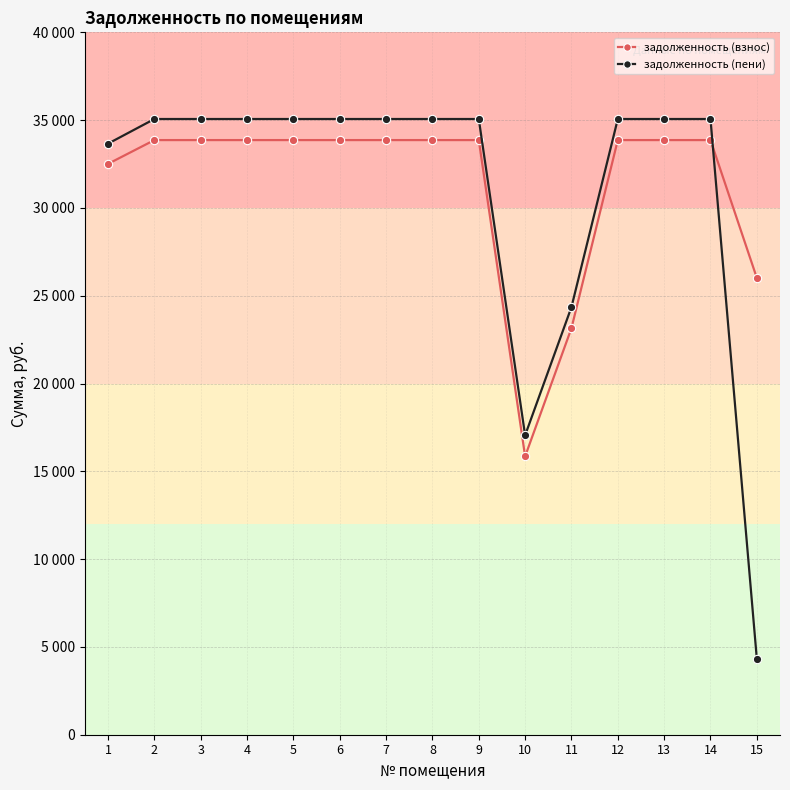

Reading left to right, extract all data points from this chart.

задолженность (взнос): 1=32509.4	2=33864.0	3=33864.0	4=33864.0	5=33864.0	6=33864.0	7=33864.0	8=33864.0	9=33864.0	10=15850.5	11=23154.0	12=33864.0	13=33864.0	14=33864.0	15=26014.0
задолженность (пени): 1=33661.4	2=35064.0	3=35064.0	4=35064.0	5=35064.0	6=35064.0	7=35064.0	8=35064.0	9=35064.0	10=17050.5	11=24354.0	12=35064.0	13=35064.0	14=35064.0	15=4320.3